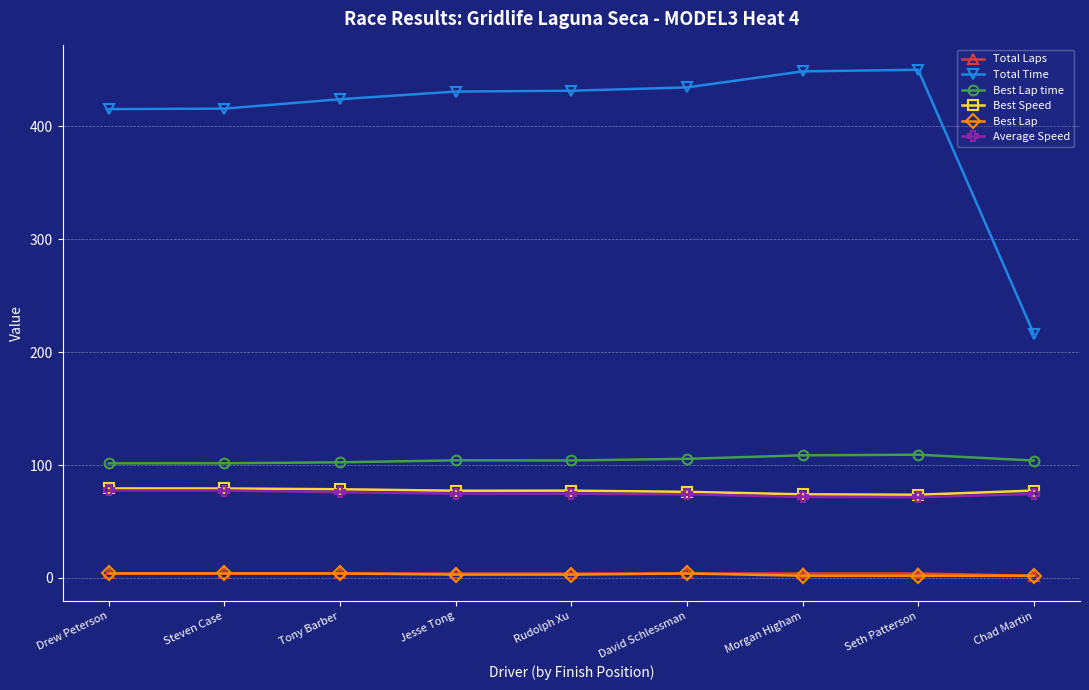

What are all the series names shown in the legend?

Total Laps, Total Time, Best Lap time, Best Speed, Best Lap, Average Speed